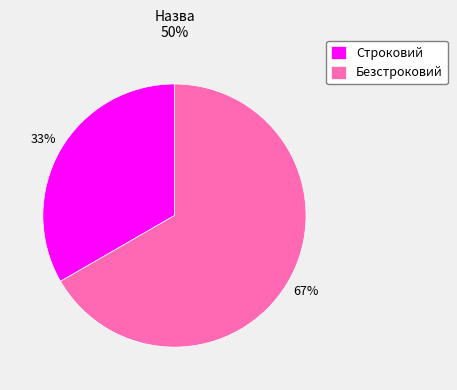

Is the sum of Строковий and Безстроковий greater than half?

Yes